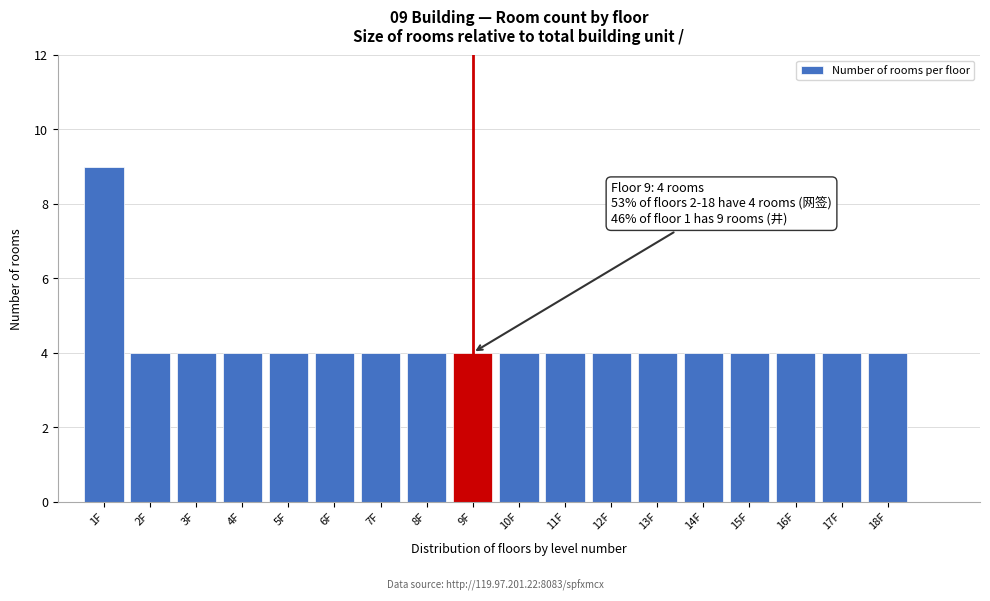

Reading left to right, what are all the values shown in this chart?

9	4	4	4	4	4	4	4	4	4	4	4	4	4	4	4	4	4